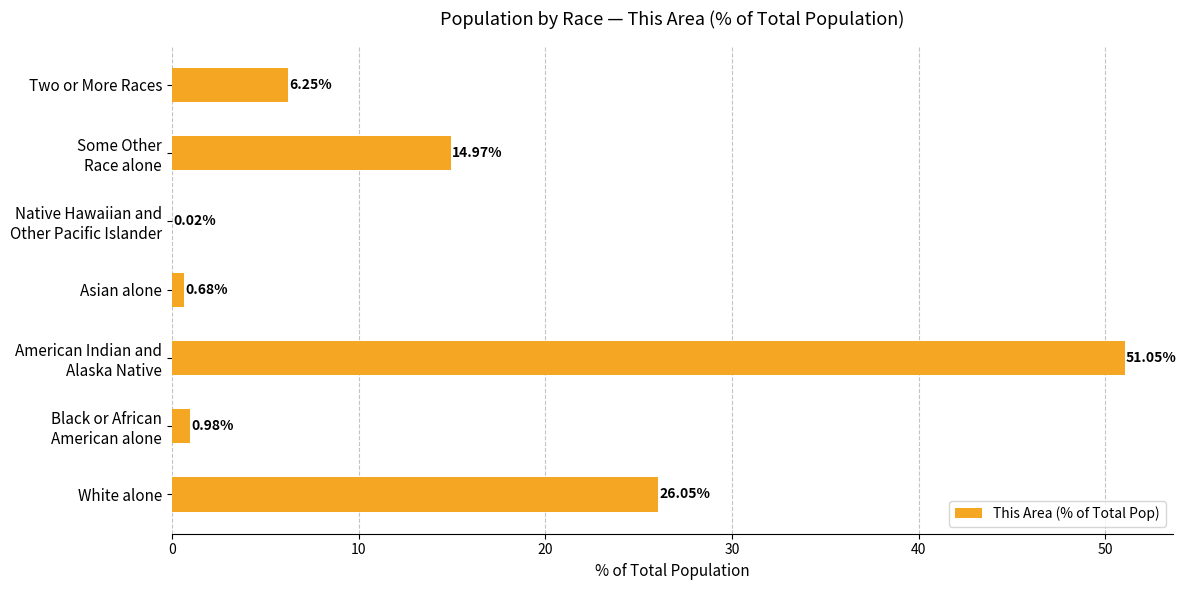

Count the number of categories in the chart.

7